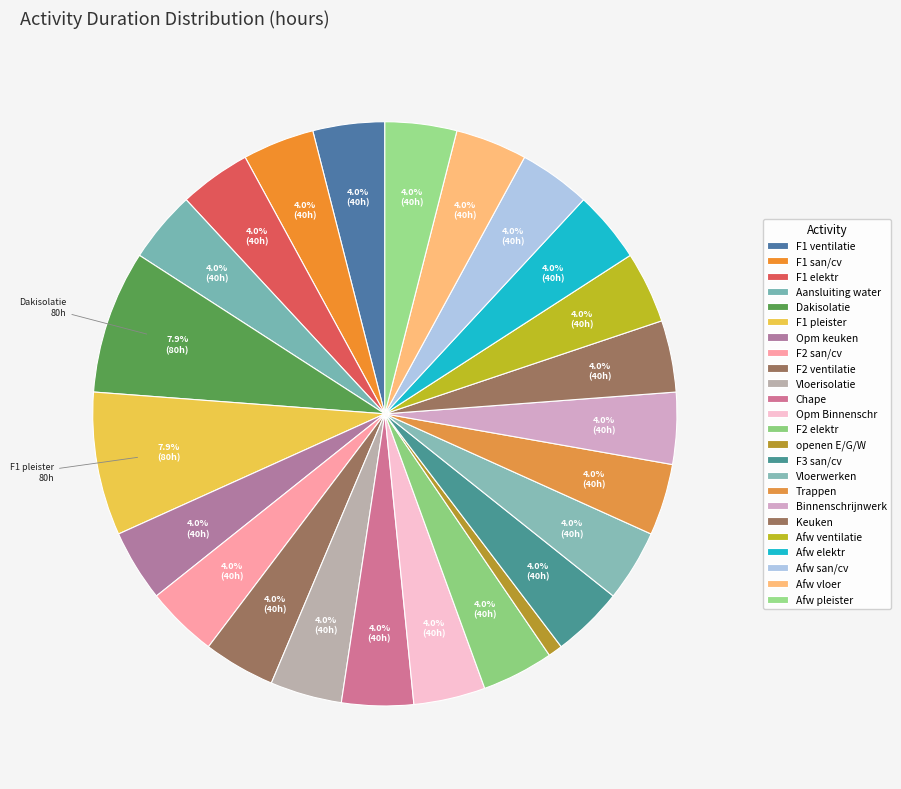

How many segments does this pie chart have?

24